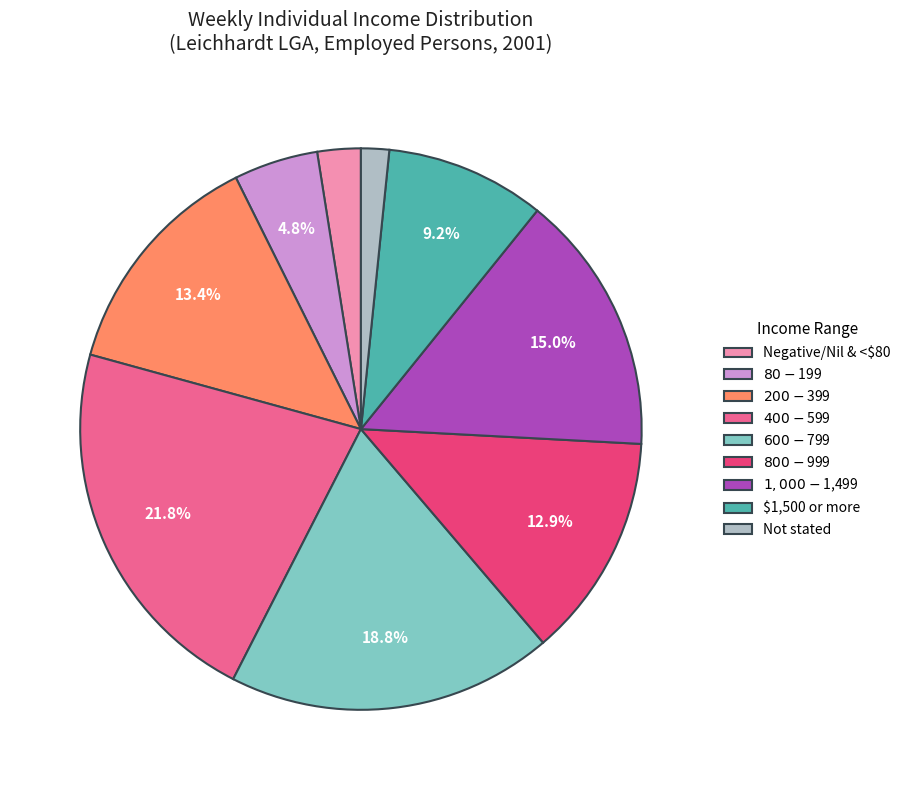

Which category has the smallest portion of the pie?

Not stated